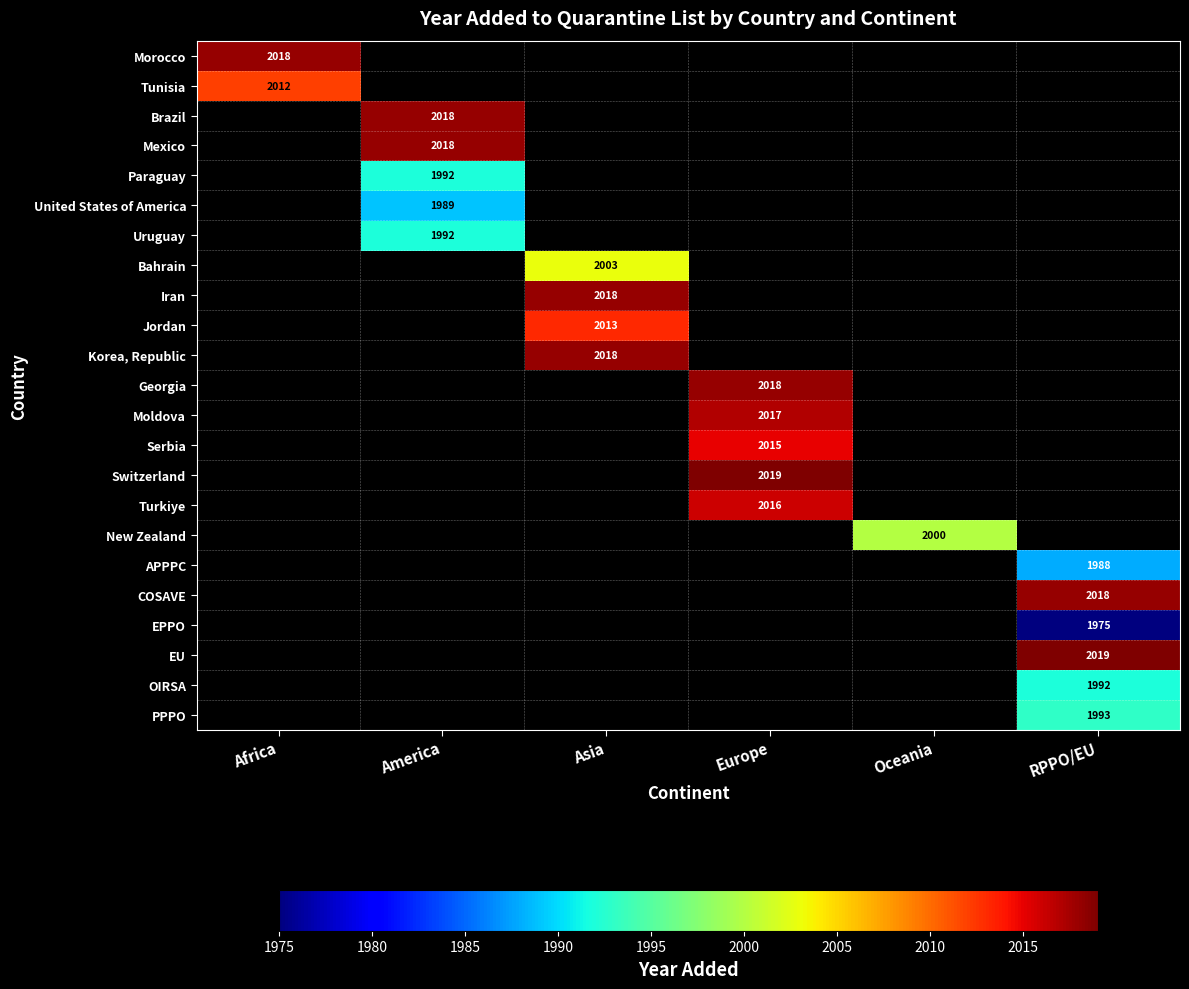

What is the greatest value displayed?

2019.0